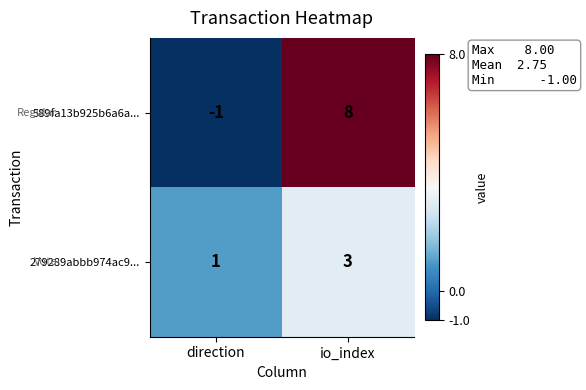

At which label is 279289abbb974ac9... closest to 2?

direction